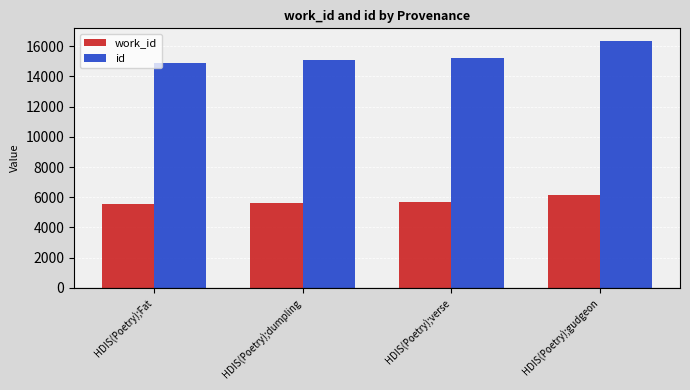

At HDIS(Poetry);verse, list the series in order from largest to smallest.

id, work_id